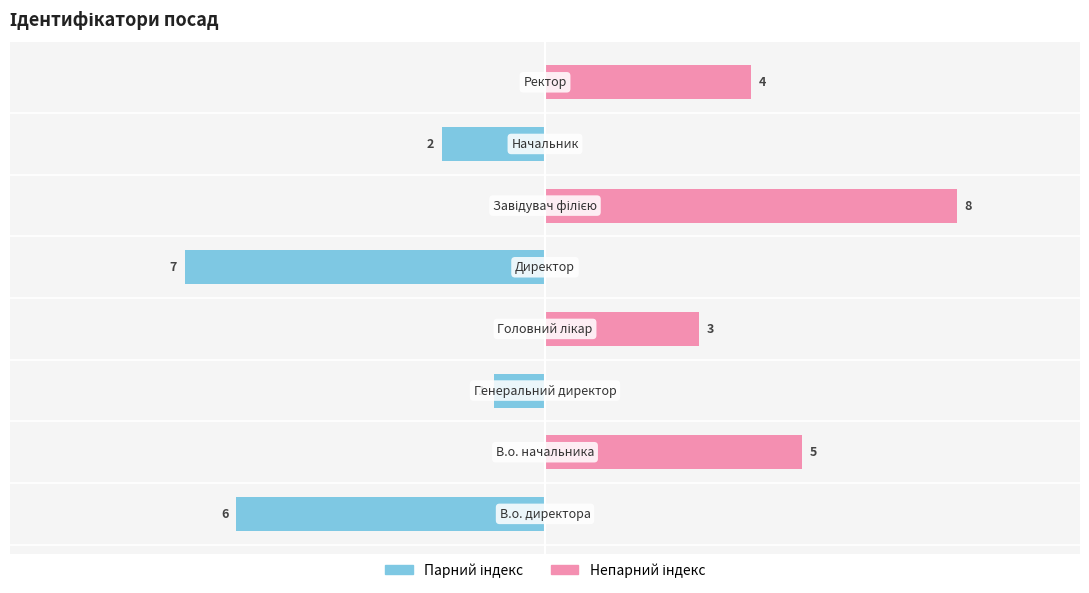

The value of Ліві (парні індекси) at −2.5 is -2. True or false?

False